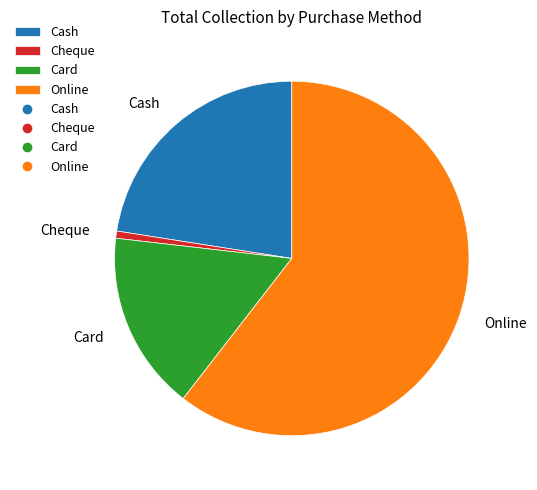

Which slice is the largest?

Online